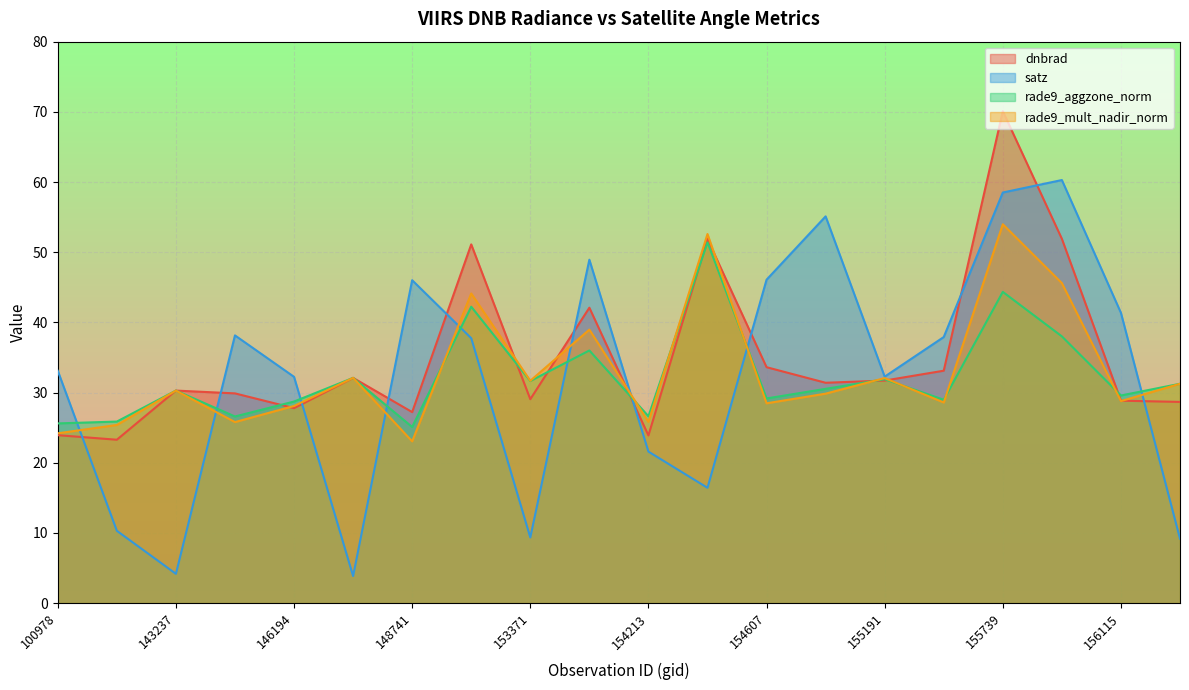

Reading left to right, list all the values displayed in this chart.

dnbrad: 100978=23.9	103686=23.3	143237=30.3	143430=29.9	146194=27.8	146385=32.1	148741=27.2	152628=51.1	153371=29.1	154022=42.1	154213=23.9	154406=51.9	154607=33.6	155011=31.4	155191=31.7	155557=33.1	155739=70.1	155937=51.9	156115=28.8	156294=28.7
satz: 100978=33.1	103686=10.3	143237=4.2	143430=38.1	146194=32.2	146385=3.8	148741=46.0	152628=37.7	153371=9.3	154022=48.9	154213=21.6	154406=16.4	154607=46.1	155011=55.1	155191=32.3	155557=37.9	155739=58.5	155937=60.3	156115=41.4	156294=9.2
rade9_aggzone_norm: 100978=25.6	103686=25.9	143237=30.3	143430=26.6	146194=28.7	146385=32.1	148741=25.1	152628=42.2	153371=31.6	154022=36.0	154213=26.6	154406=51.4	154607=29.2	155011=30.5	155191=31.9	155557=29.0	155739=44.3	155937=38.0	156115=29.6	156294=31.3
rade9_mult_nadir_norm: 100978=24.2	103686=25.4	143237=30.3	143430=25.8	146194=28.1	146385=32.1	148741=23.0	152628=44.1	153371=31.7	154022=39.0	154213=25.8	154406=52.6	154607=28.5	155011=29.8	155191=32.1	155557=28.6	155739=54.0	155937=45.6	156115=28.8	156294=31.3